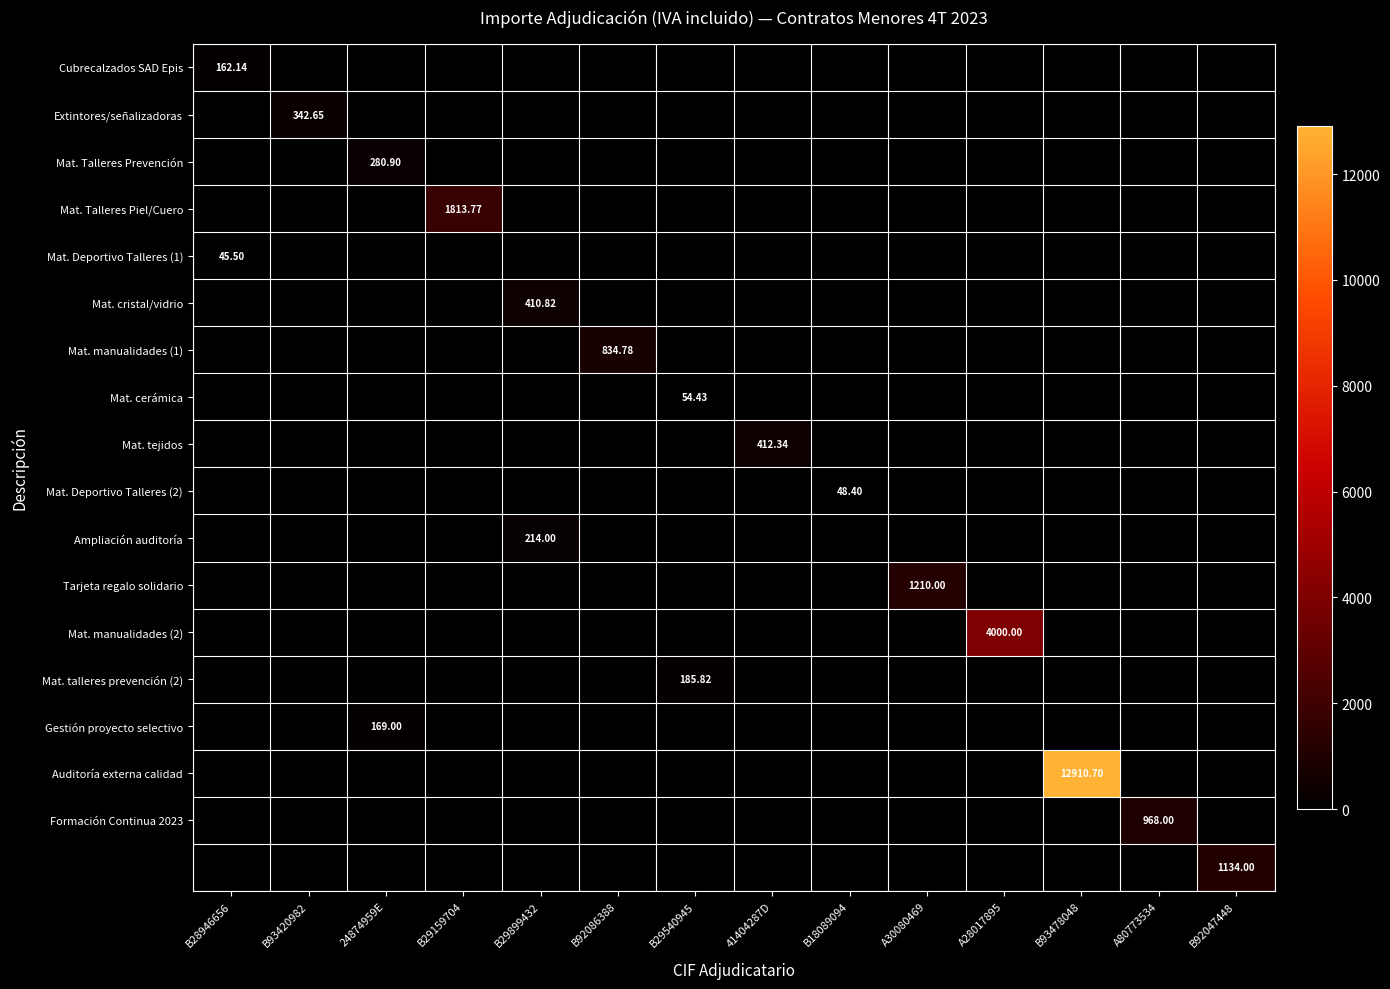

At which category is the sum across all series the highest?

B93478048